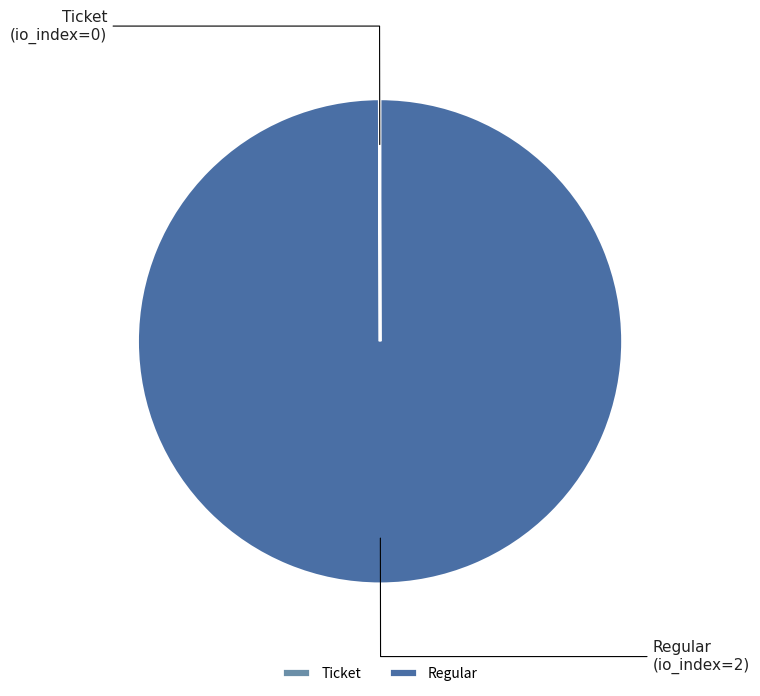

Is there a majority slice in this chart?

Yes